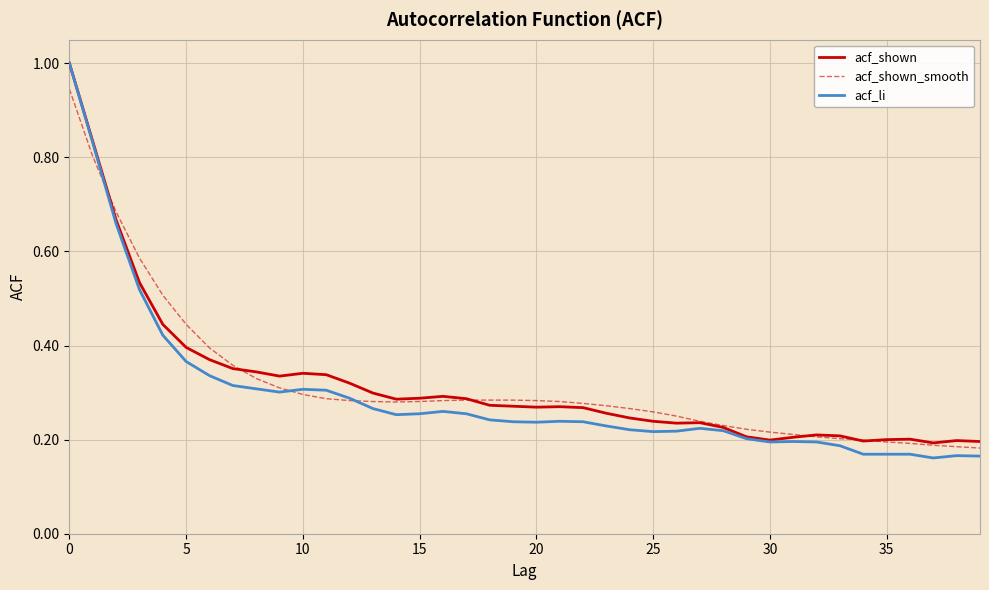

Which series has the widest spread of values?

acf_li